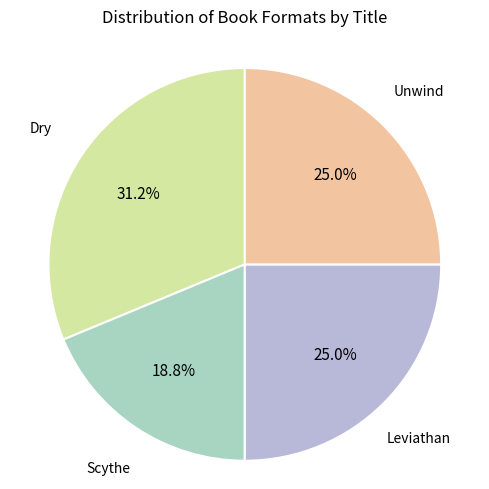

The Leviathan slice represents 34% of the pie. True or false?

False